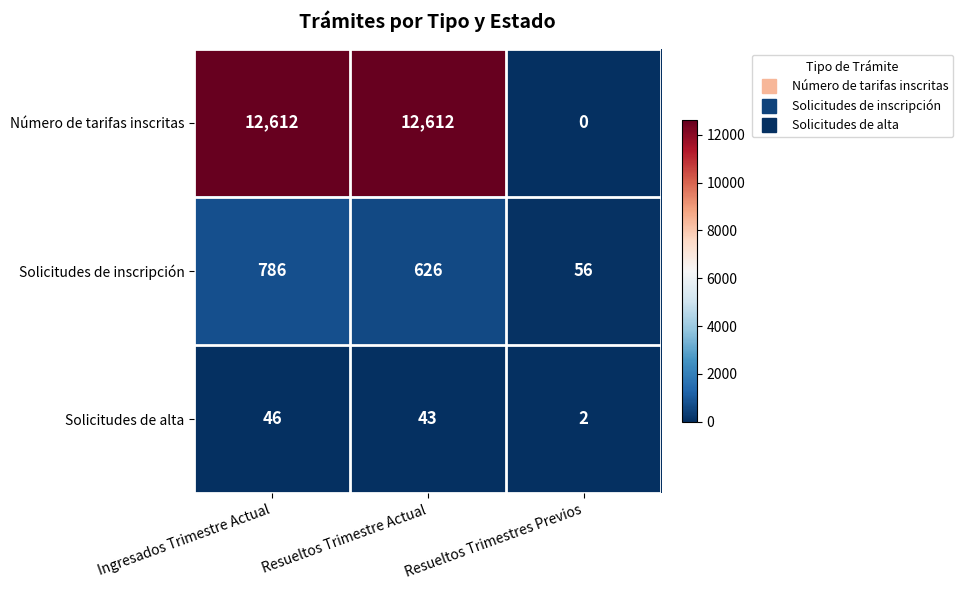

What is the sum of all Solicitudes de alta values?

91